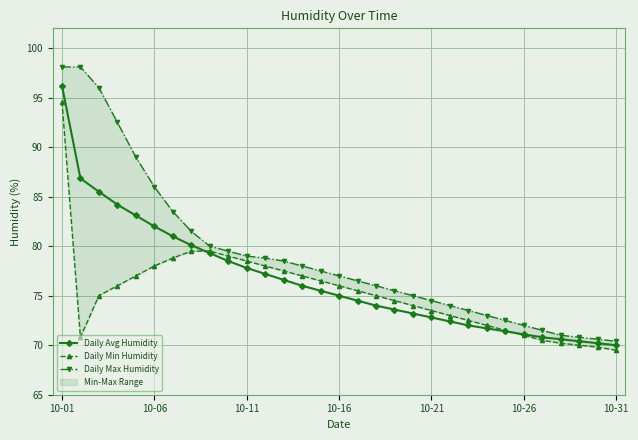

True or false: Daily Avg Humidity and Daily Max Humidity cross at least once.

False